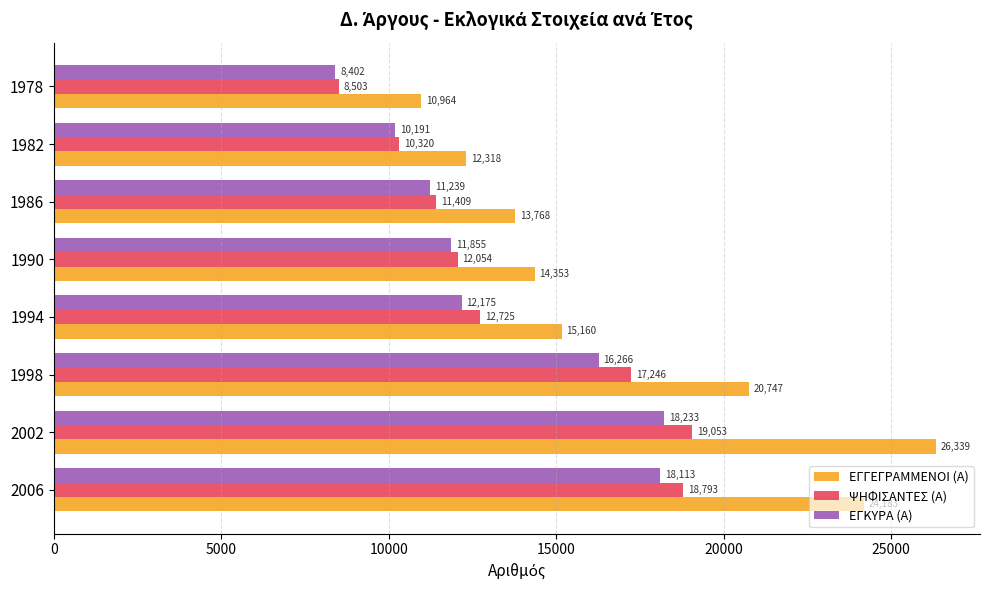

What is the difference between the highest and lowest values at 1986?

2529